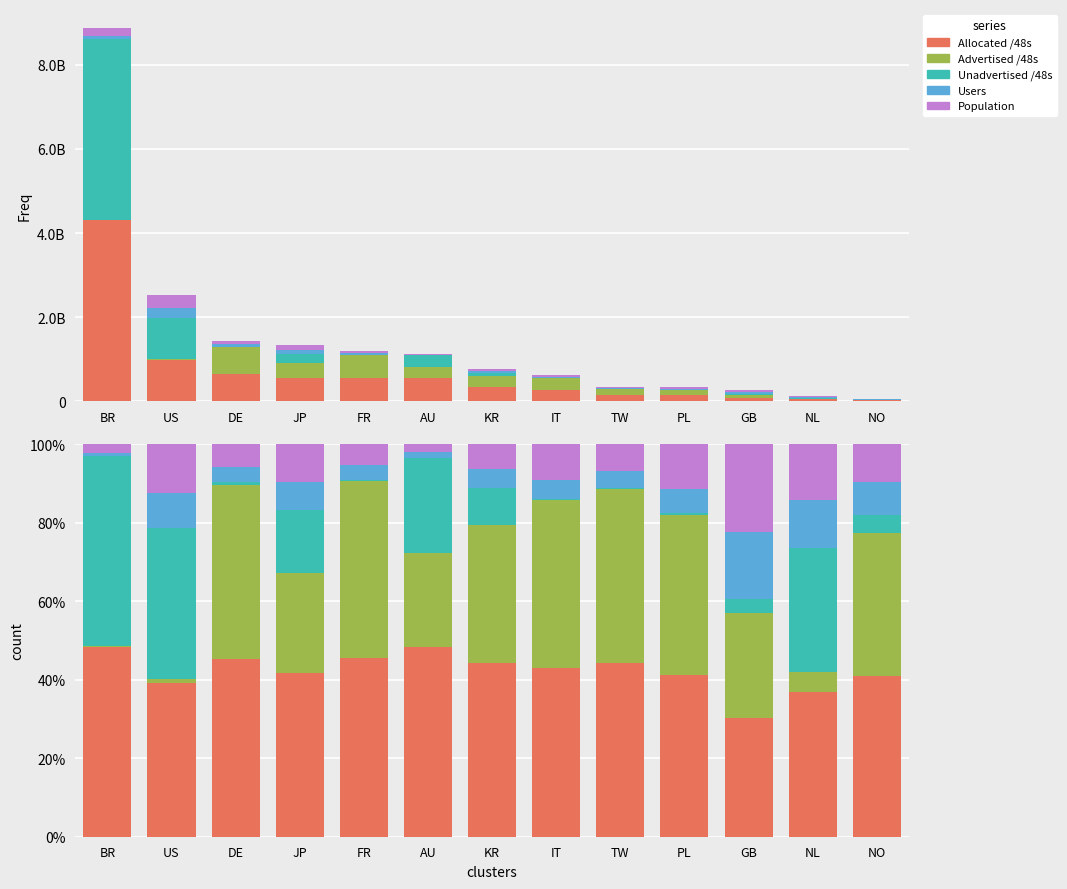

What is the total value across all series at US?

100.0